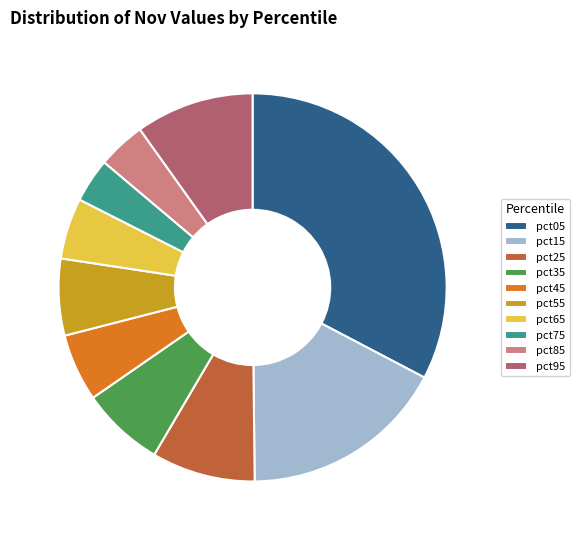

Which has a higher value, pct55 or pct95?

pct95